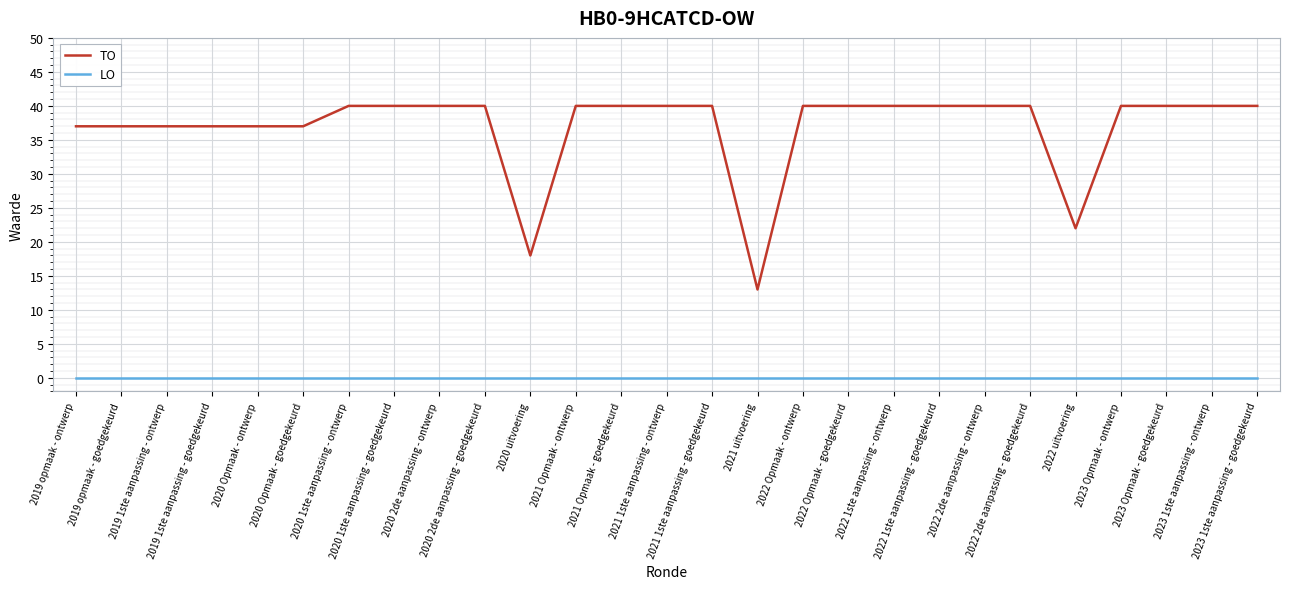

True or false: TO and LO intersect in this chart.

False